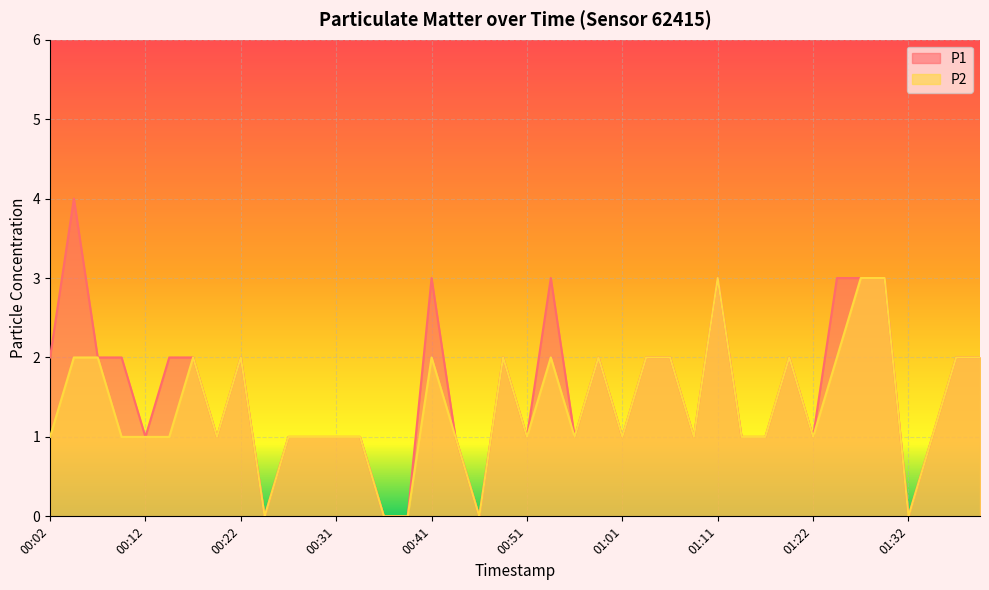

The P2 series shows 0 at 00:46. True or false?

True